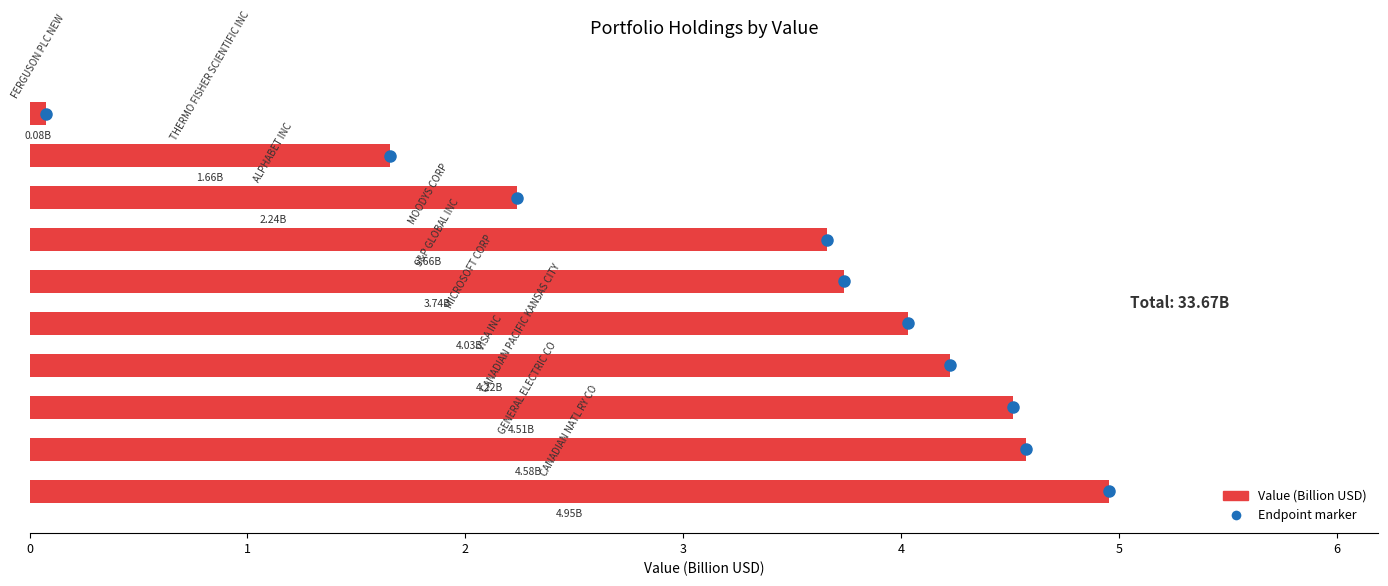

What is the average value?

3.4